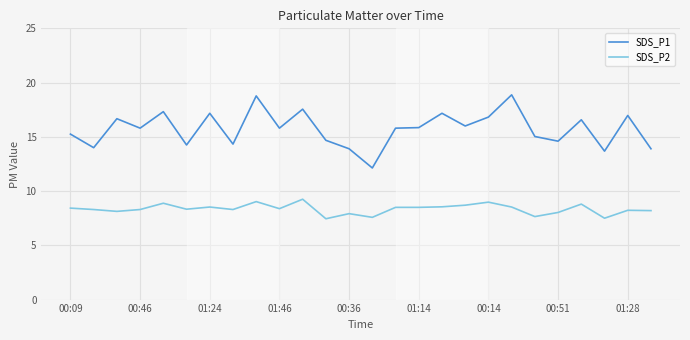

What is the maximum value shown in the chart?

18.9